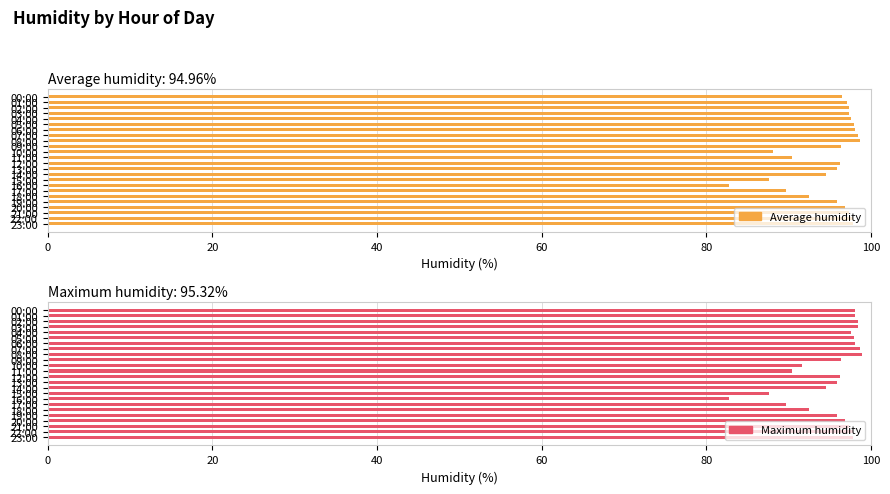

What is the sum of all Average humidity values?

2279.0